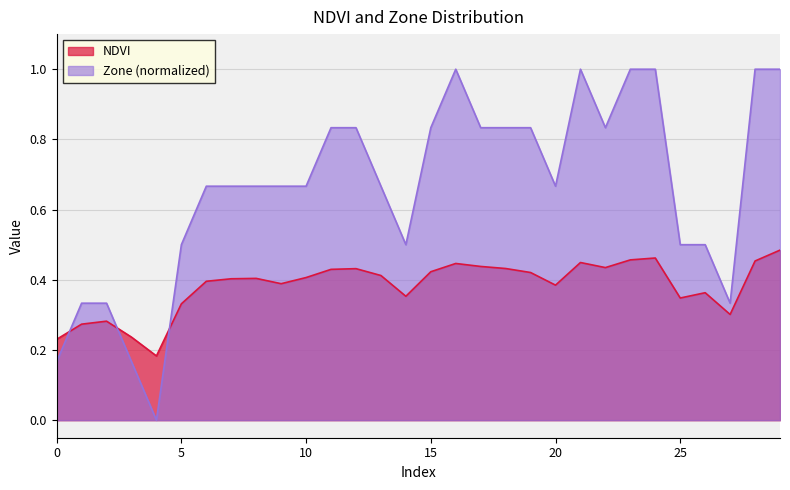

What is the maximum value for NDVI?

0.5